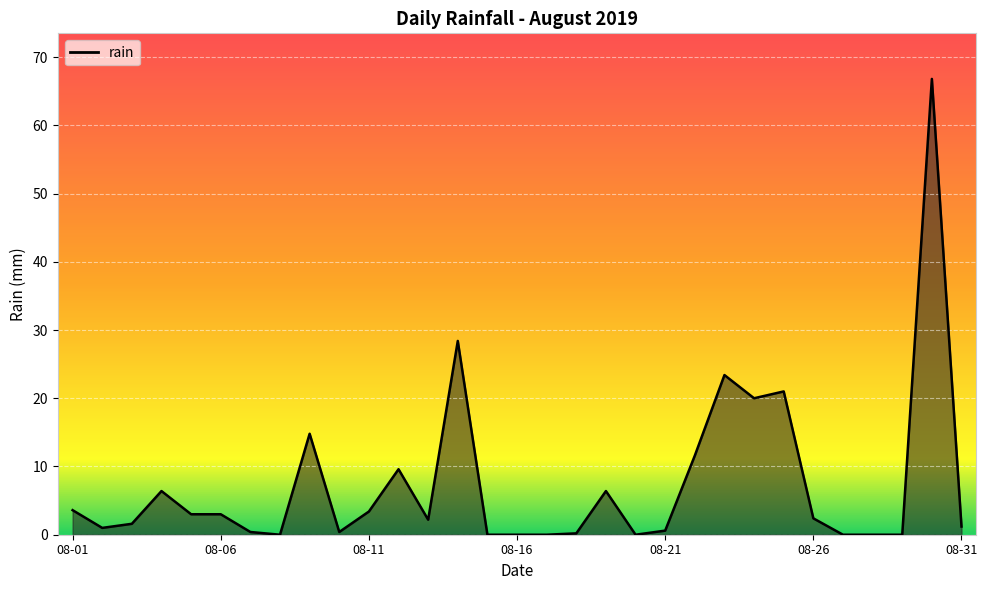

True or false: the data has more than 2 interior local peaks.

True